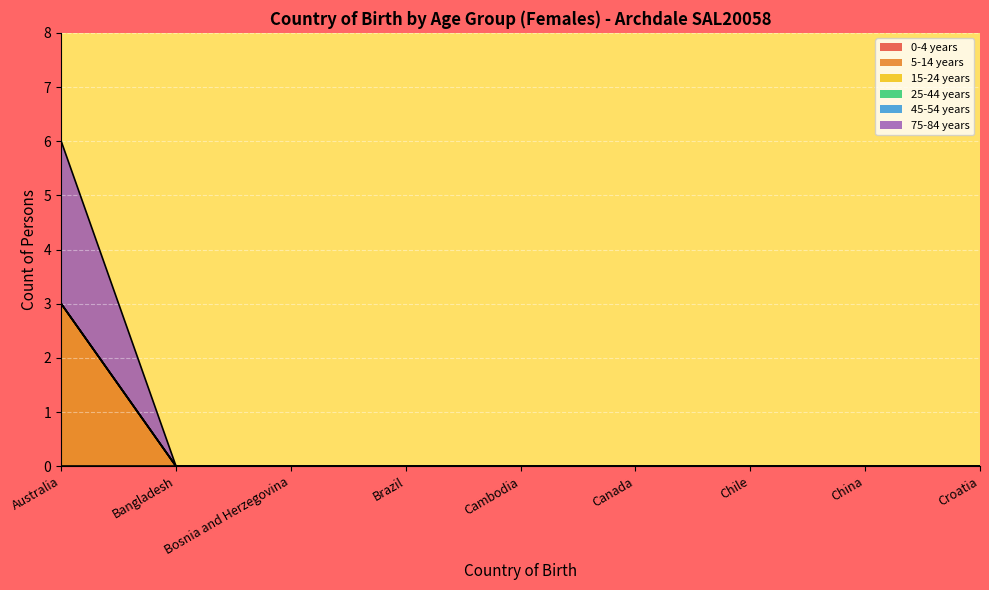

Reading left to right, extract all data points from this chart.

0-4 years: Australia=0	Bangladesh=0	Bosnia and Herzegovina=0	Brazil=0	Cambodia=0	Canada=0	Chile=0	China=0	Croatia=0
5-14 years: Australia=3	Bangladesh=0	Bosnia and Herzegovina=0	Brazil=0	Cambodia=0	Canada=0	Chile=0	China=0	Croatia=0
15-24 years: Australia=0	Bangladesh=0	Bosnia and Herzegovina=0	Brazil=0	Cambodia=0	Canada=0	Chile=0	China=0	Croatia=0
25-44 years: Australia=0	Bangladesh=0	Bosnia and Herzegovina=0	Brazil=0	Cambodia=0	Canada=0	Chile=0	China=0	Croatia=0
45-54 years: Australia=0	Bangladesh=0	Bosnia and Herzegovina=0	Brazil=0	Cambodia=0	Canada=0	Chile=0	China=0	Croatia=0
75-84 years: Australia=3	Bangladesh=0	Bosnia and Herzegovina=0	Brazil=0	Cambodia=0	Canada=0	Chile=0	China=0	Croatia=0